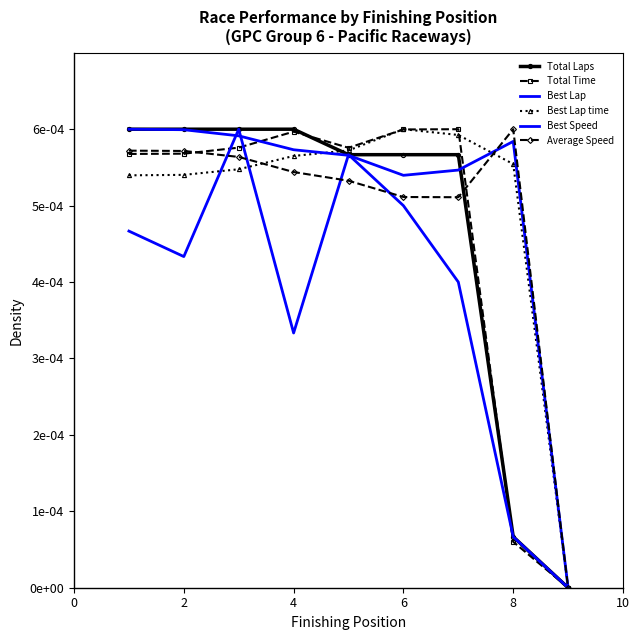

How many series are shown in this chart?

6